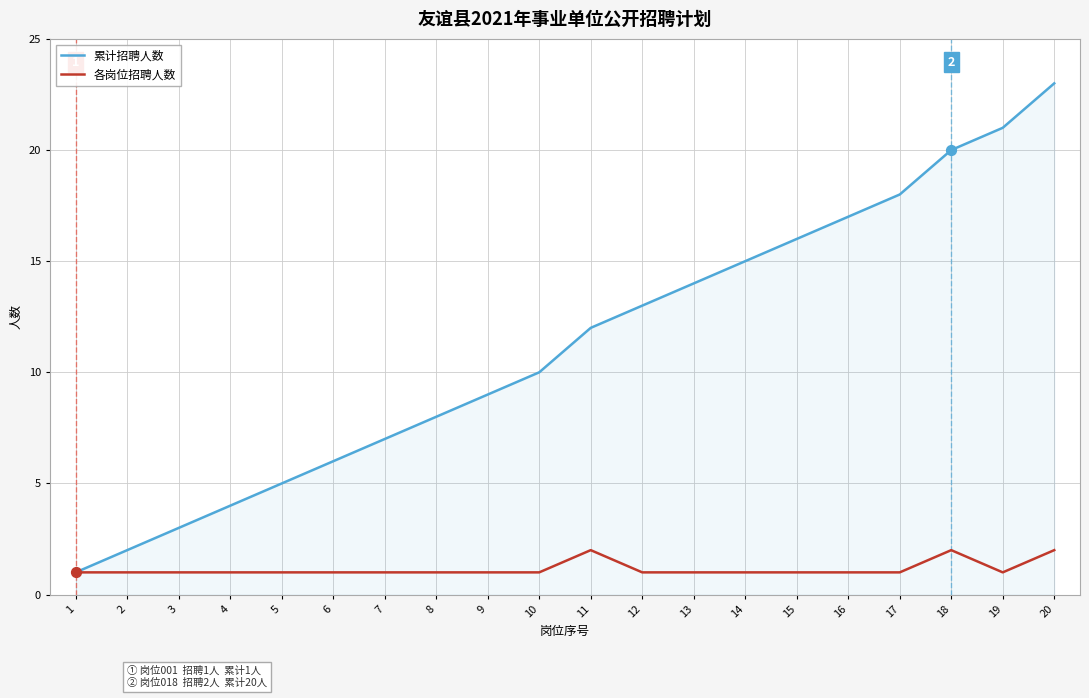

Which series has the widest spread of values?

累计招聘人数